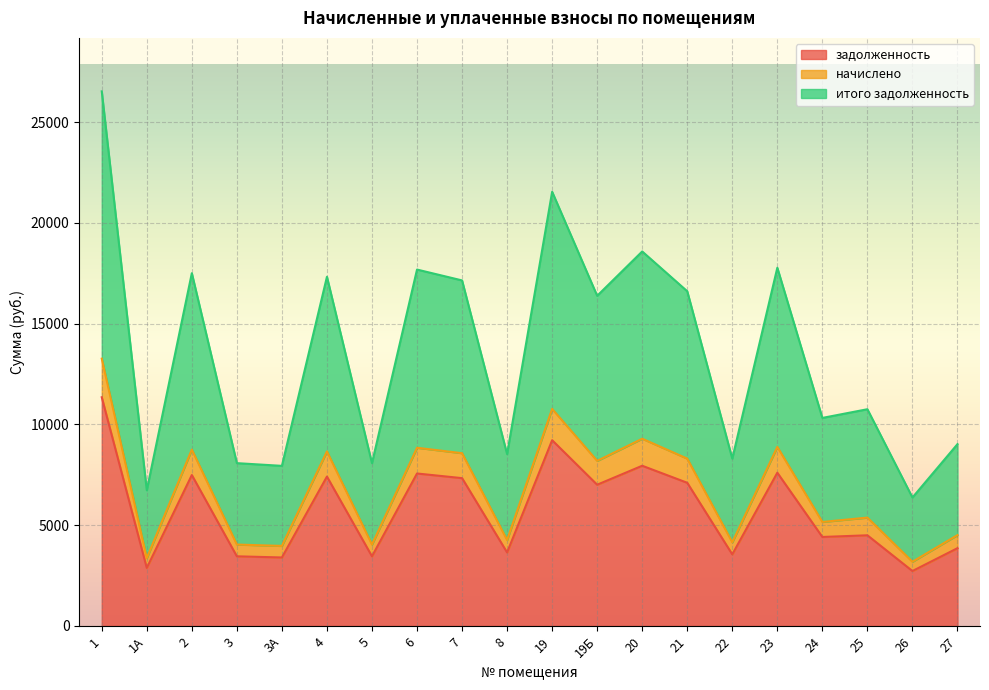

What is the minimum value for начислено?

3186.5